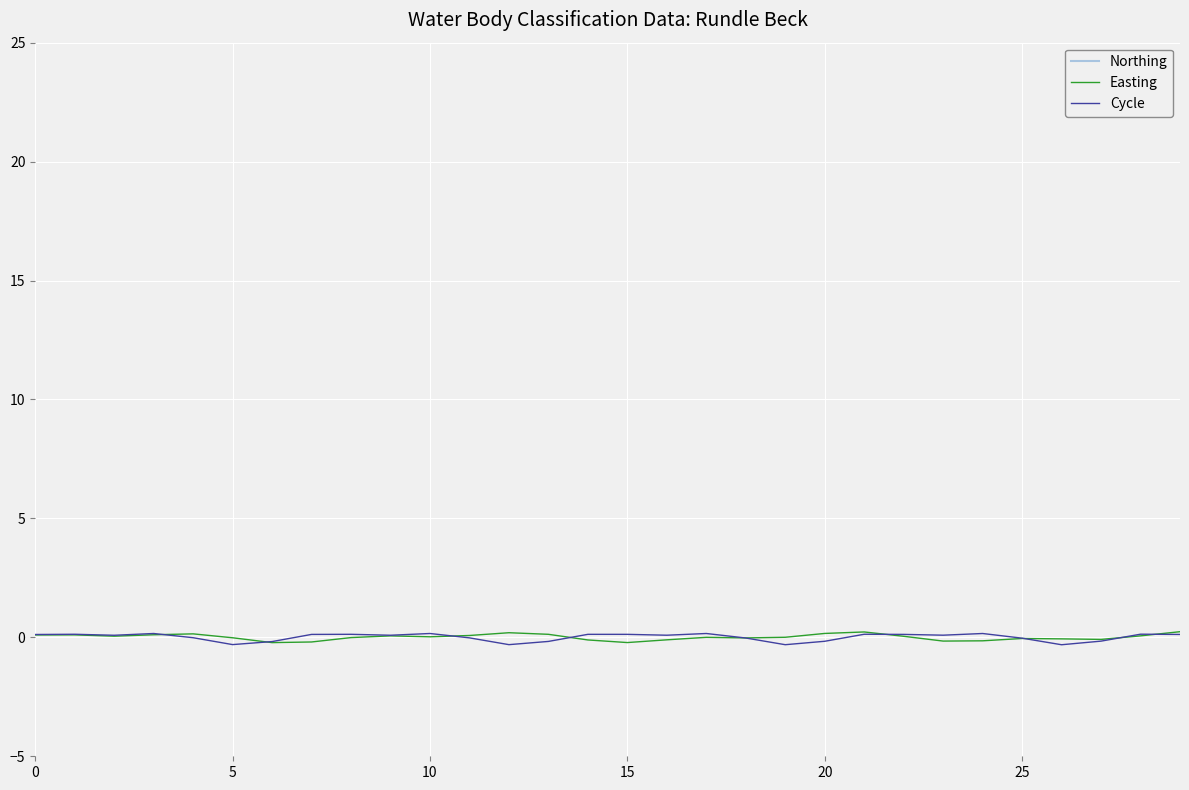

Count the number of data series in this chart.

3